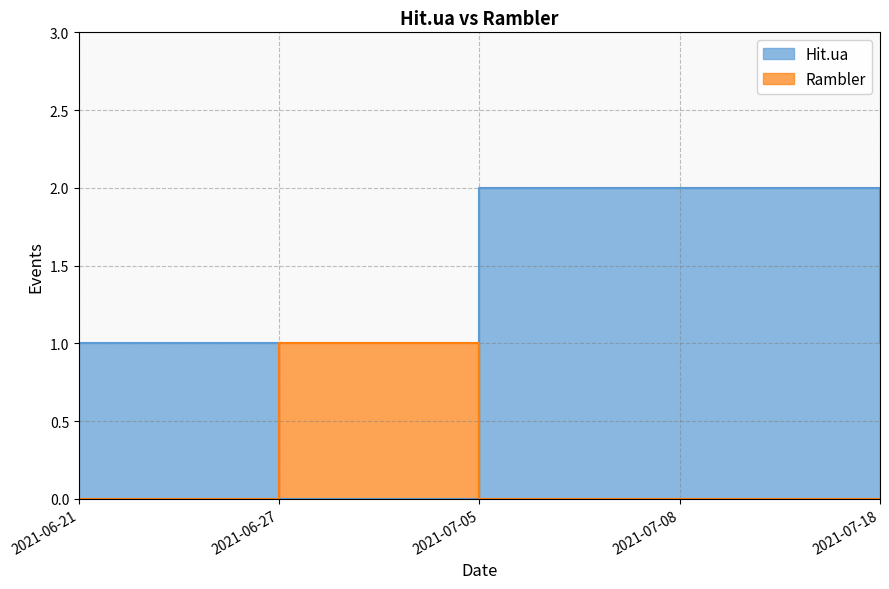

At which category does Rambler reach its first local peak?

2021-06-27